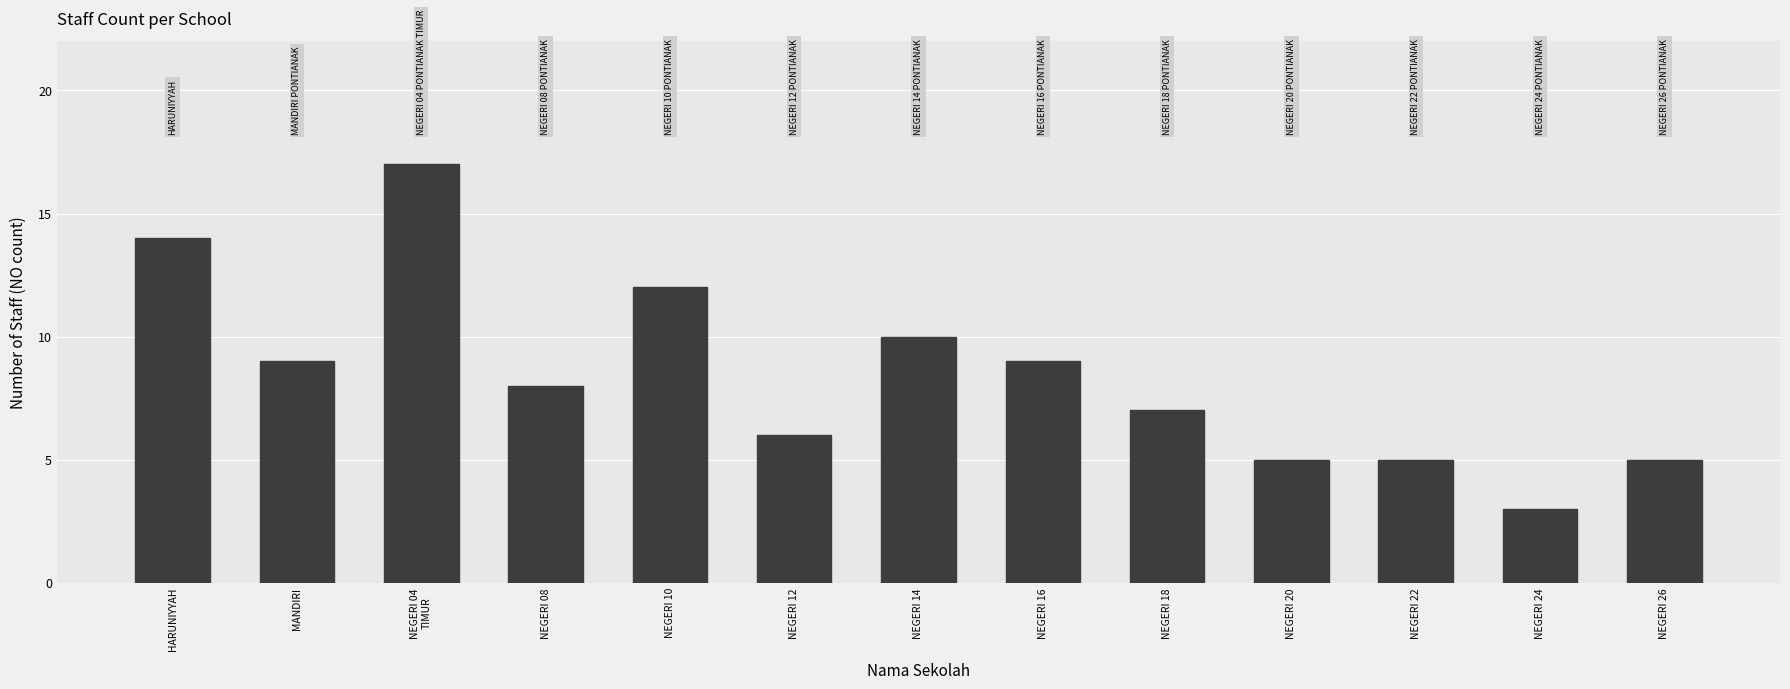

Is it true that the value at NEGERI 16 is 14?

False